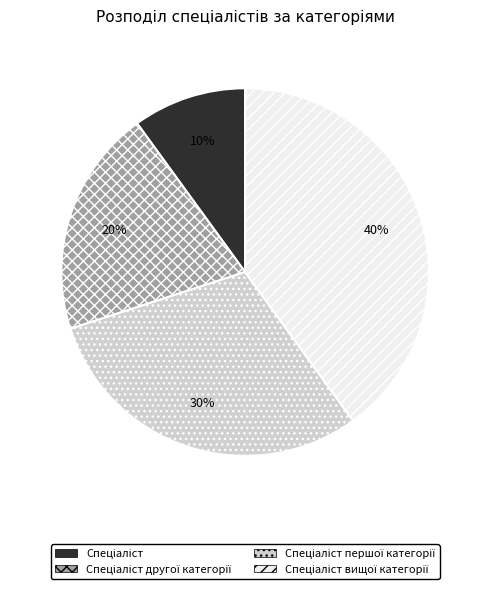

Is there any slice that represents more than half of the pie?

No